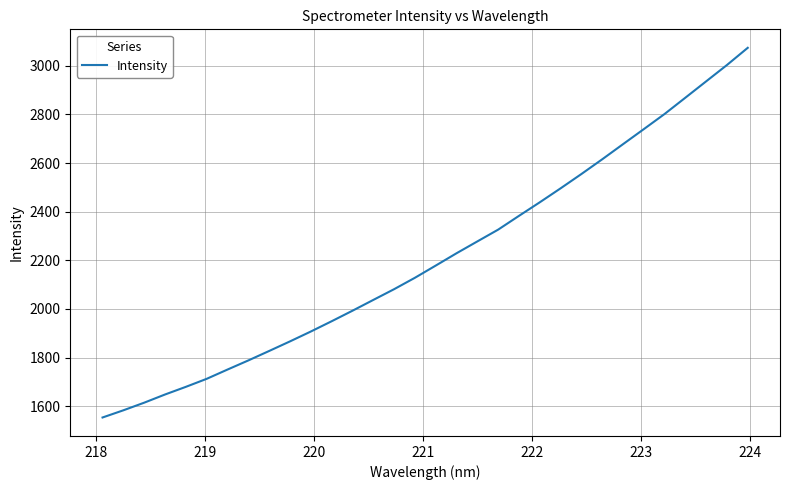

What is the average value?

2210.2